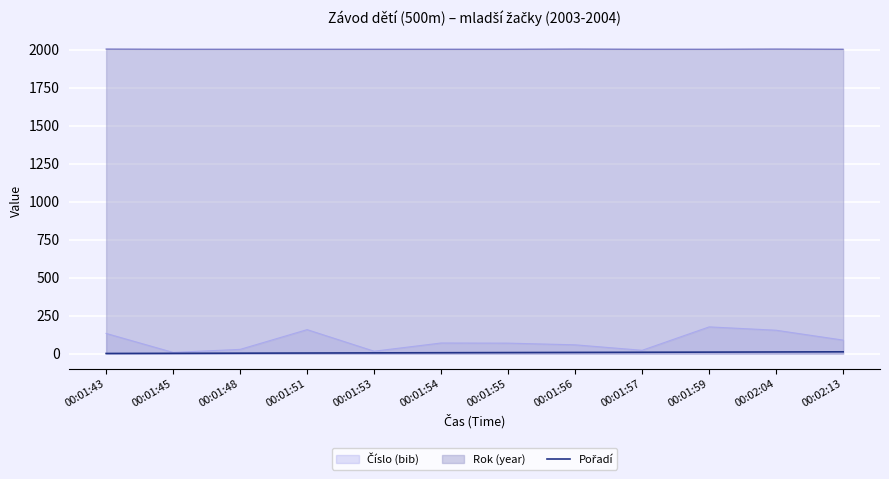

What is the maximum value shown in the chart?

2004